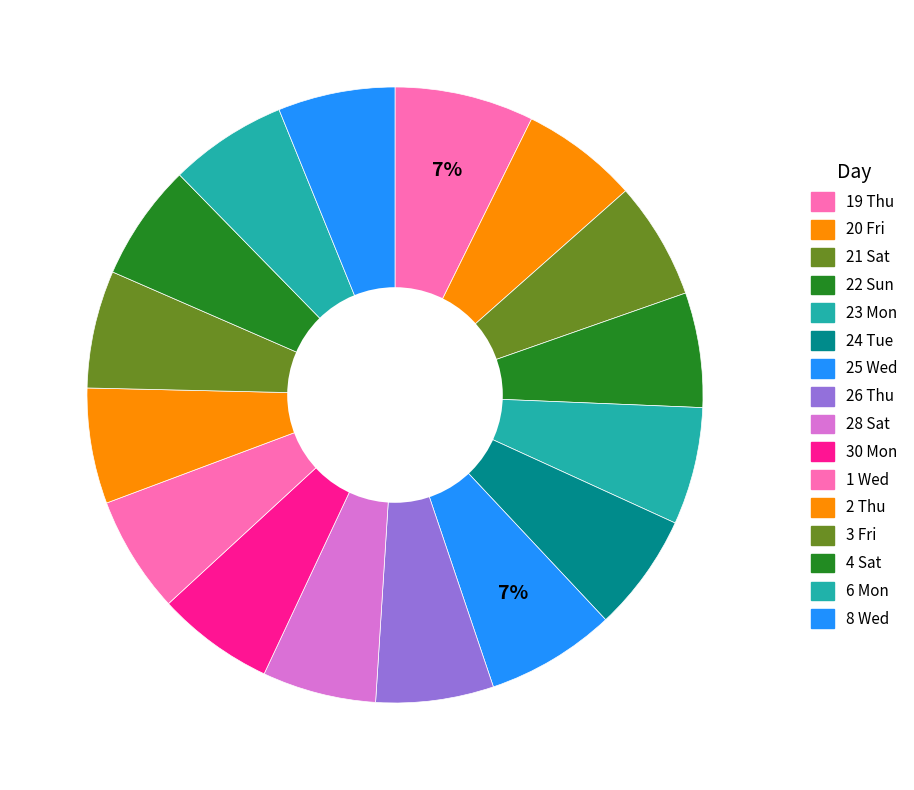

Is it true that 26 Thu is 1% of the pie?

False